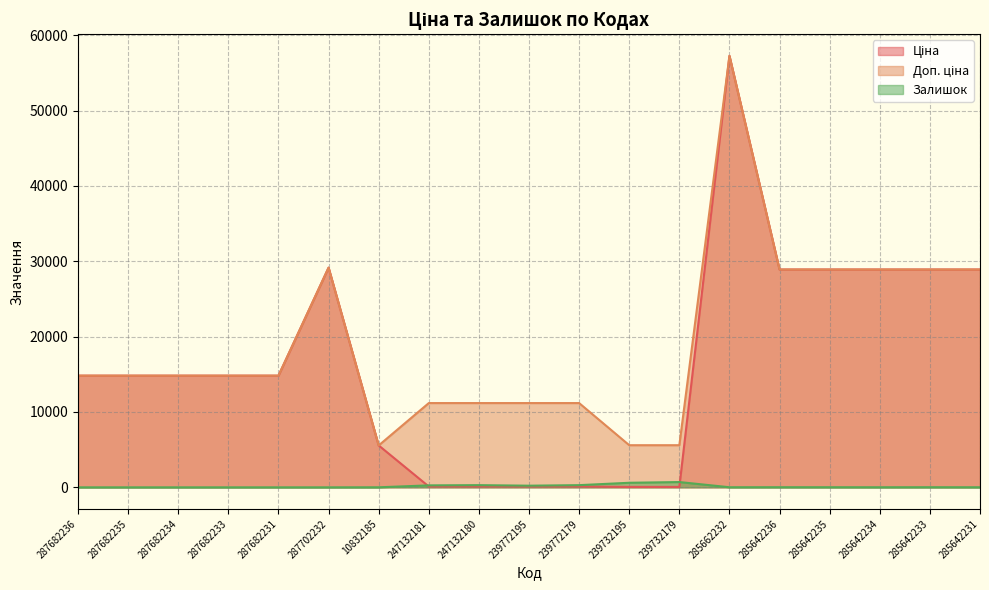

What is the difference between the Доп. ціна values at 10832185 and 285642236?

23341.3